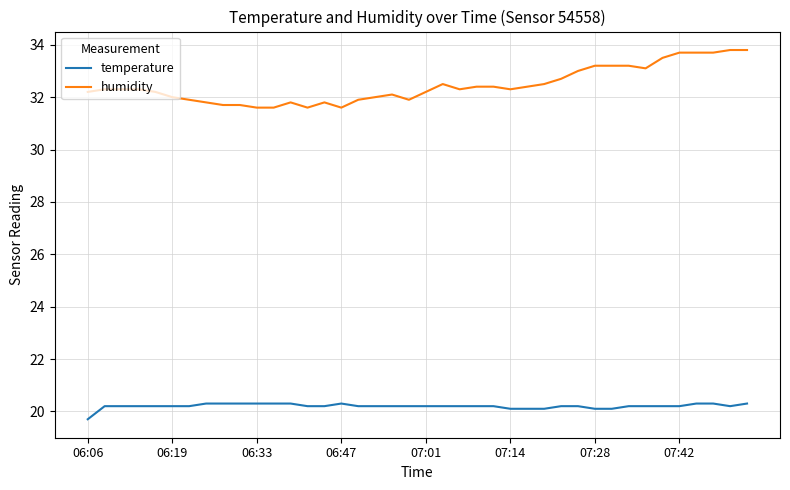

What is the difference between the maximum and minimum values in the temperature series?

0.6